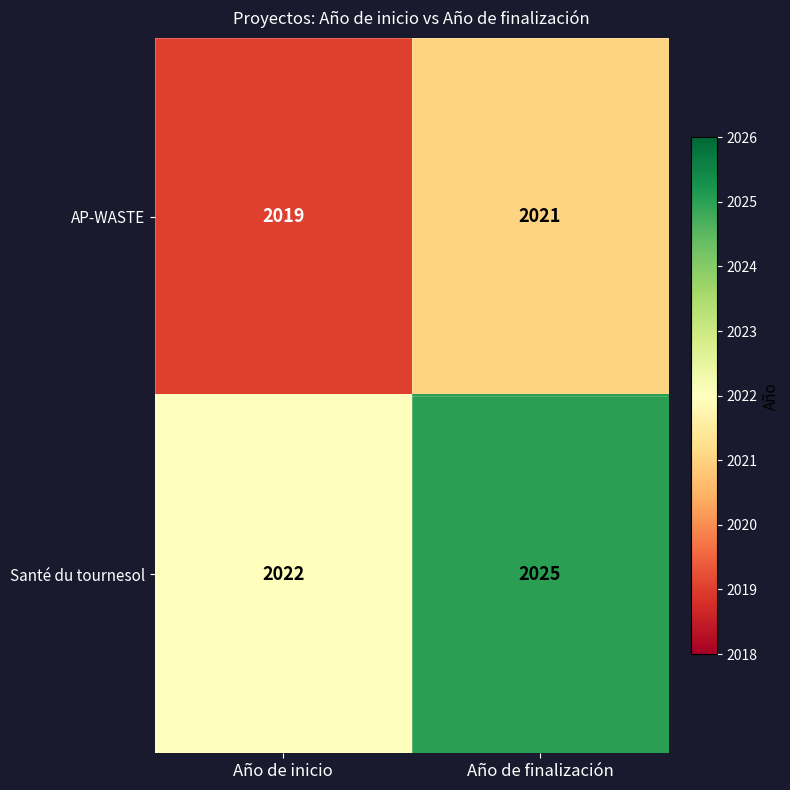

Which label corresponds to the smallest value in the chart?

Año de inicio